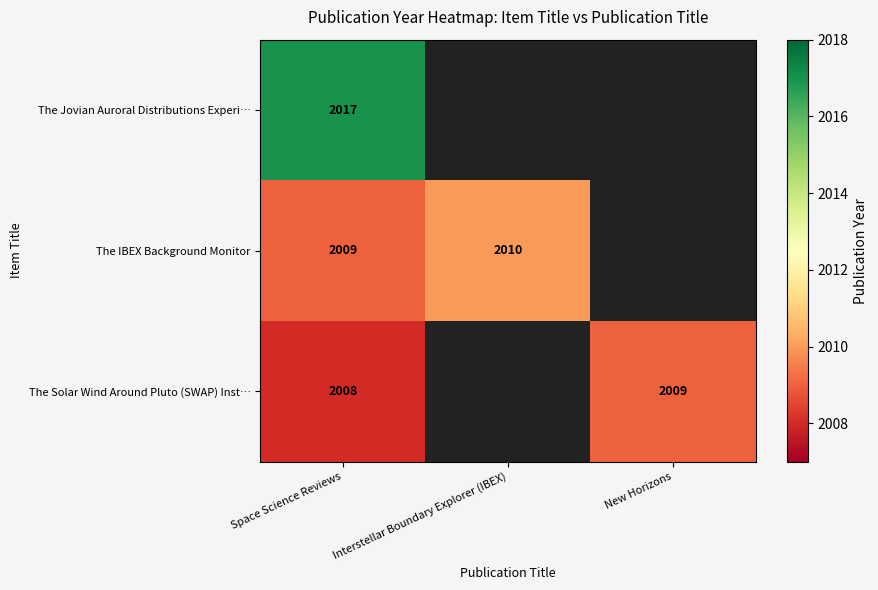

Count the number of data series in this chart.

3